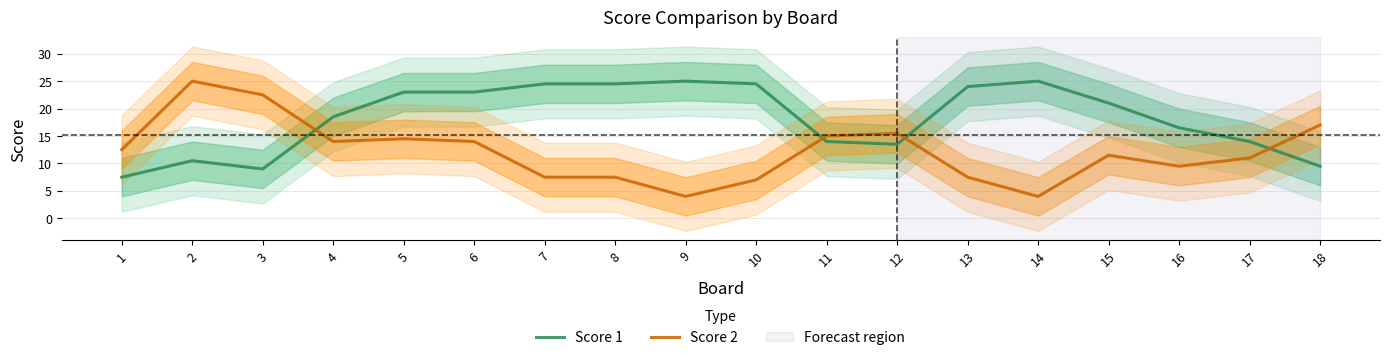

Is the value of Score 1 at 2 greater than the value of Score 2 at 4?

No